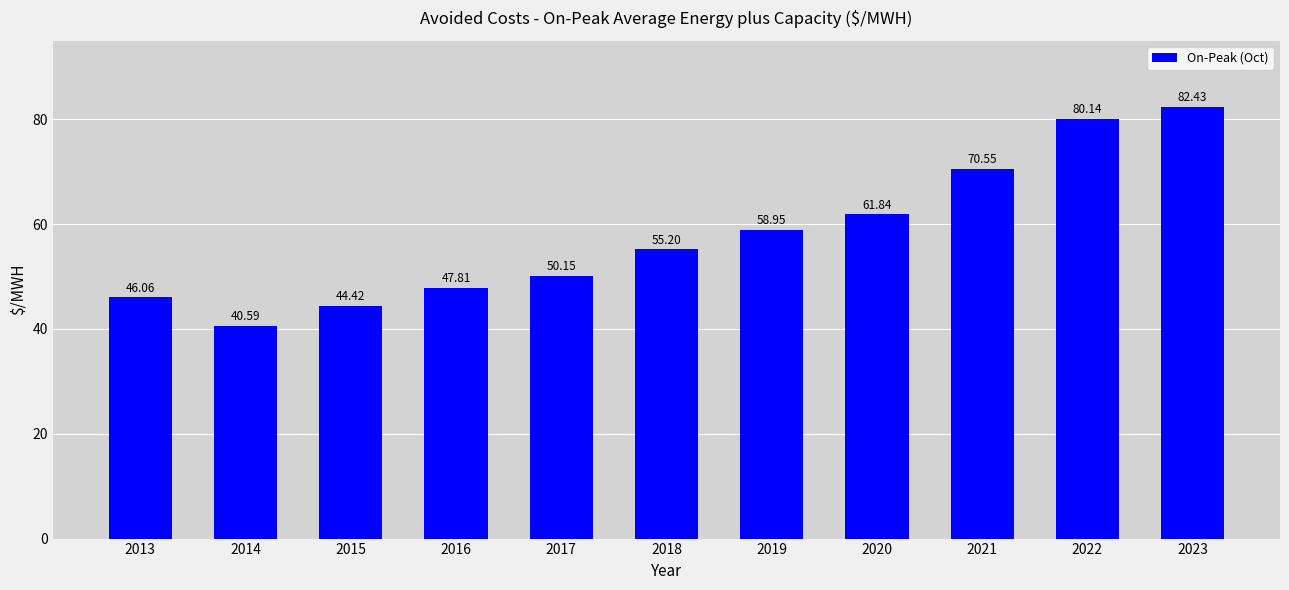

List the labels in order of value, largest first.

2023, 2022, 2021, 2020, 2019, 2018, 2017, 2016, 2013, 2015, 2014